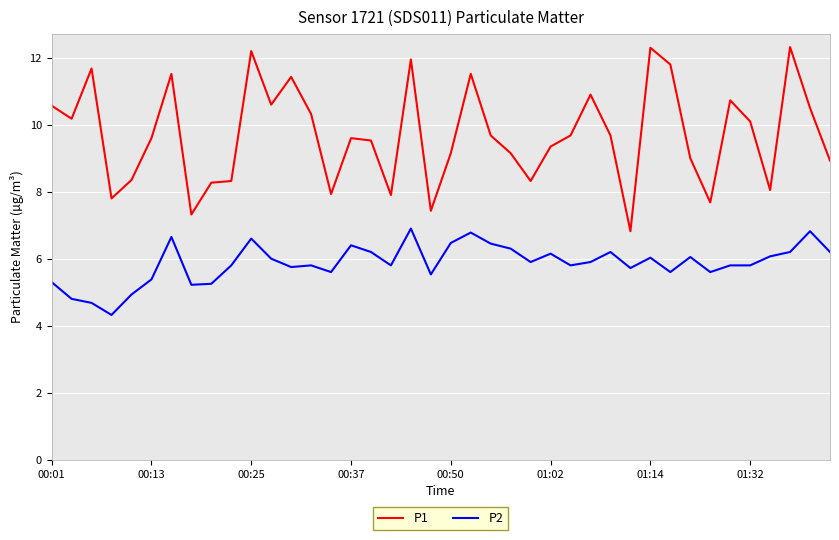

Which series has the largest range (max minus min)?

P1